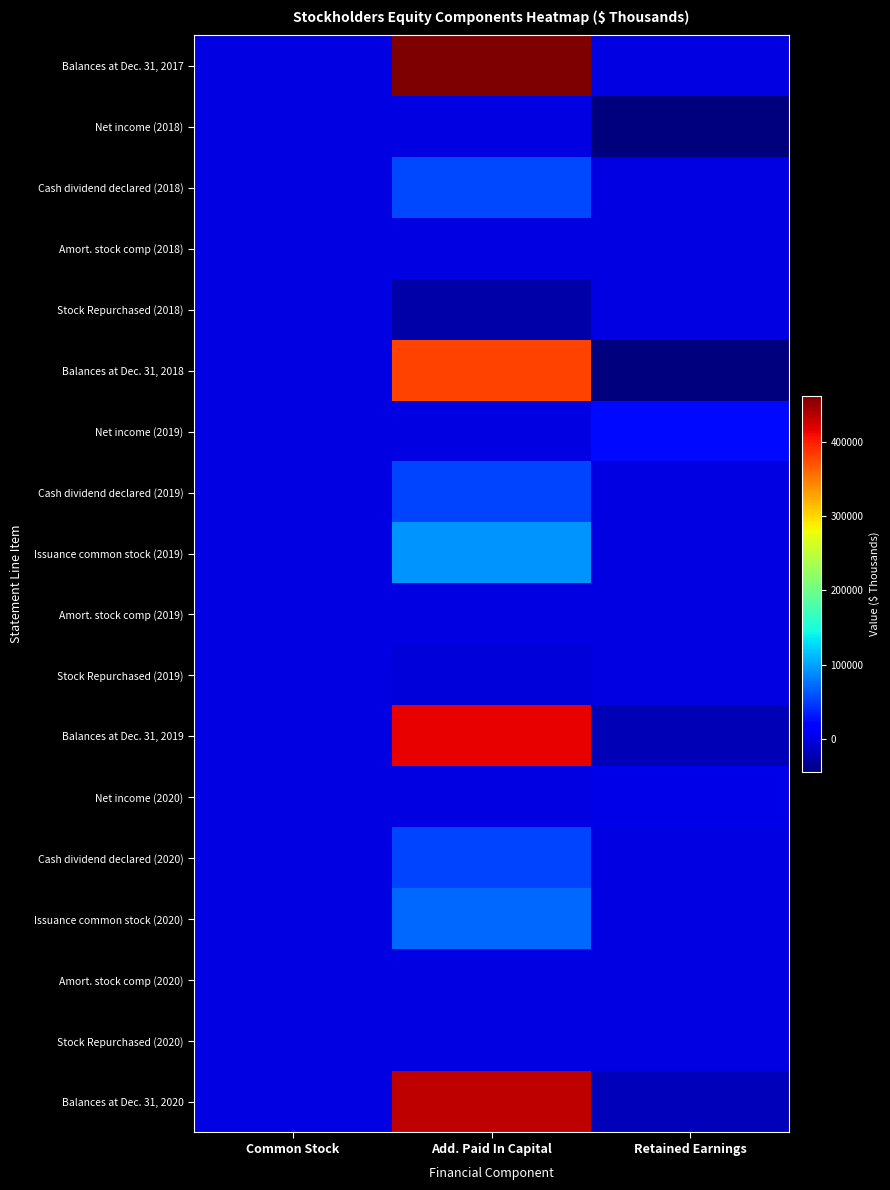

Which label corresponds to the smallest value in the chart?

Retained Earnings